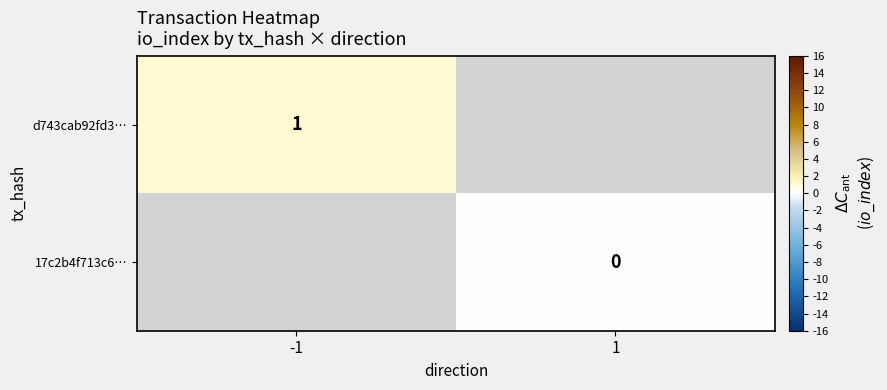

Is the value of d743cab92fd3… at -1 greater than the value of 17c2b4f713c6… at 1?

Yes